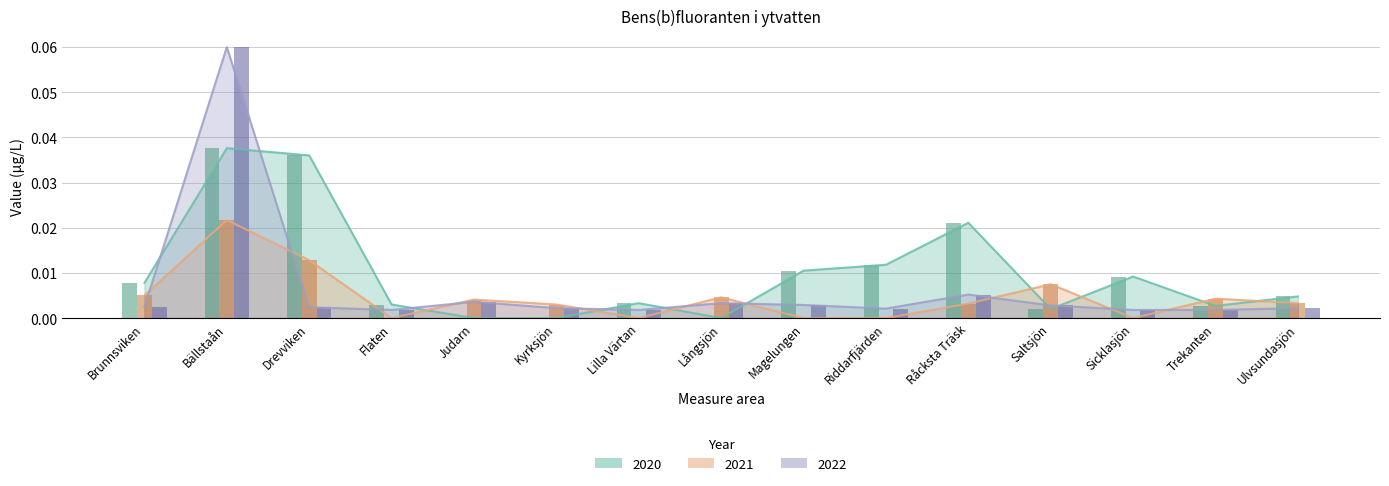

Reading left to right, what are all the values shown in this chart?

2020: 0.0	0.0	0.0	0.0	0.0	0.0	0.0	0.0	0.0	0.0	0.0	0.0	0.0	0.0	0.0
2021: 0.0	0.0	0.0	0.0	0.0	0.0	0.0	0.0	0.0	0.0	0.0	0.0	0.0	0.0	0.0
2022: 0.0	0.1	0.0	0.0	0.0	0.0	0.0	0.0	0.0	0.0	0.0	0.0	0.0	0.0	0.0